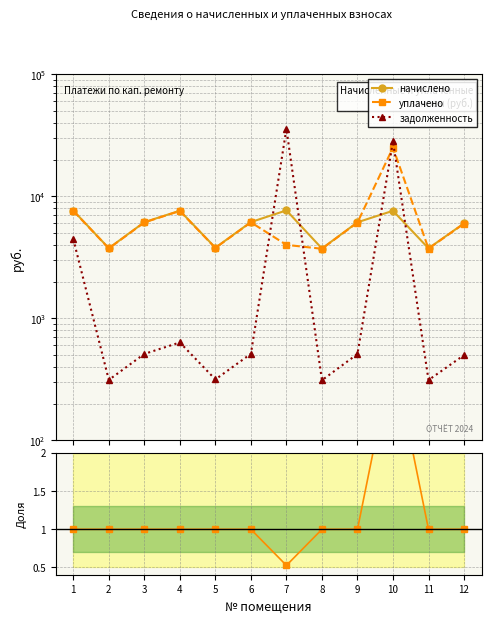

Does the chart have visible grid lines?

Yes